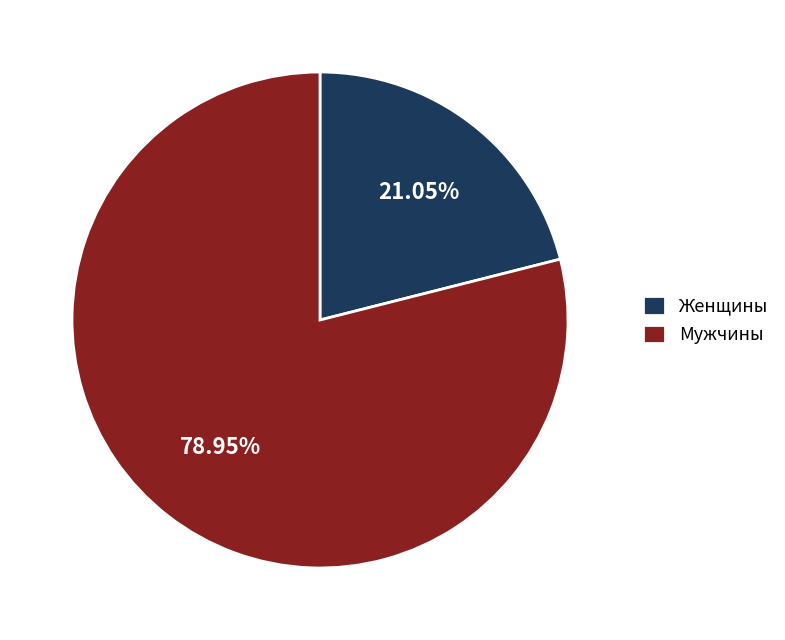

Is there any slice that represents more than half of the pie?

Yes